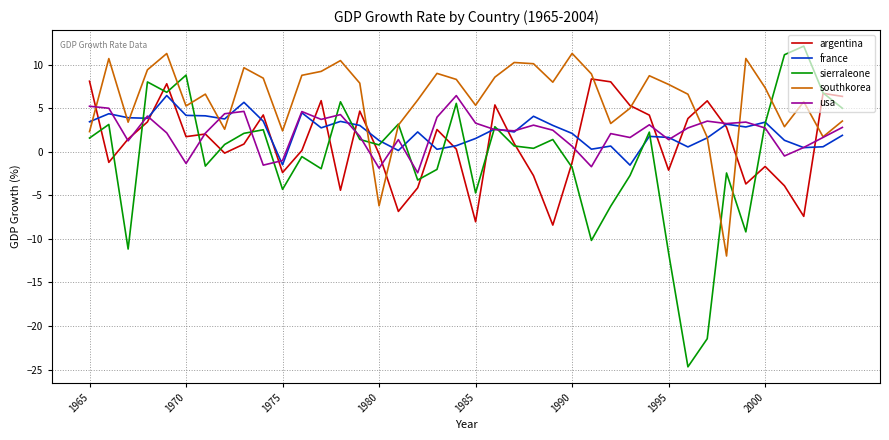

In argentina, how many points are lower than both neighbors (excluding endpoints)?

11